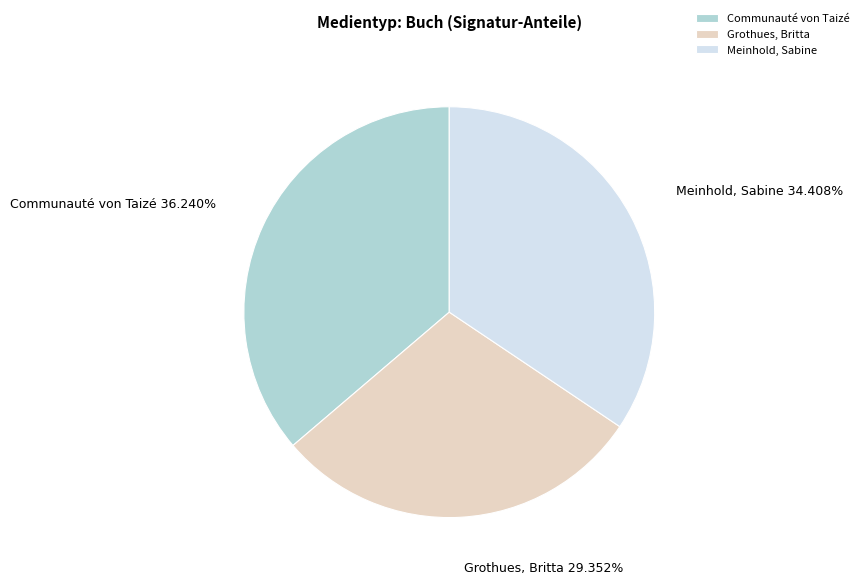

Which category has the biggest portion of the pie?

Communauté von Taizé